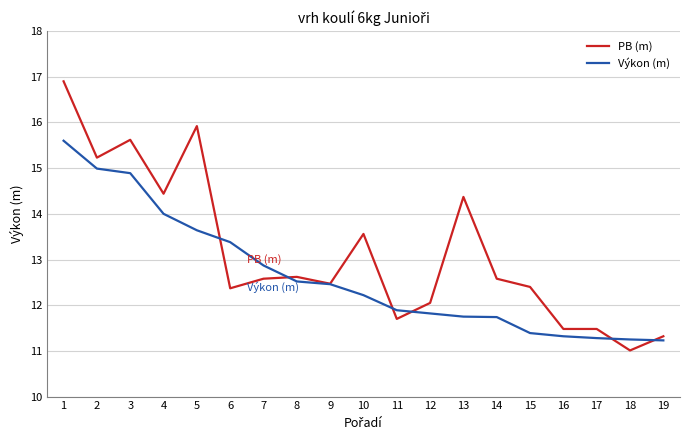

The Výkon (m) series shows 23.9 at 2. True or false?

False